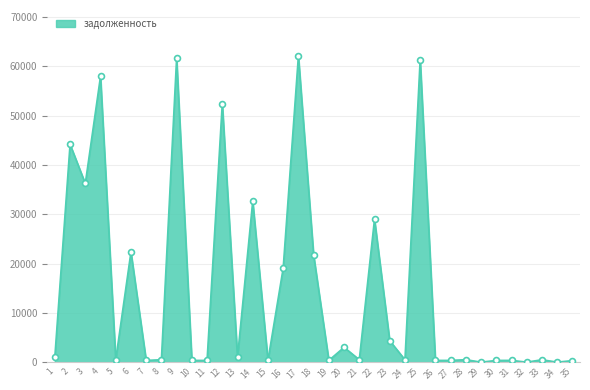

What is the change in value from 4 to 14?

-25313.4